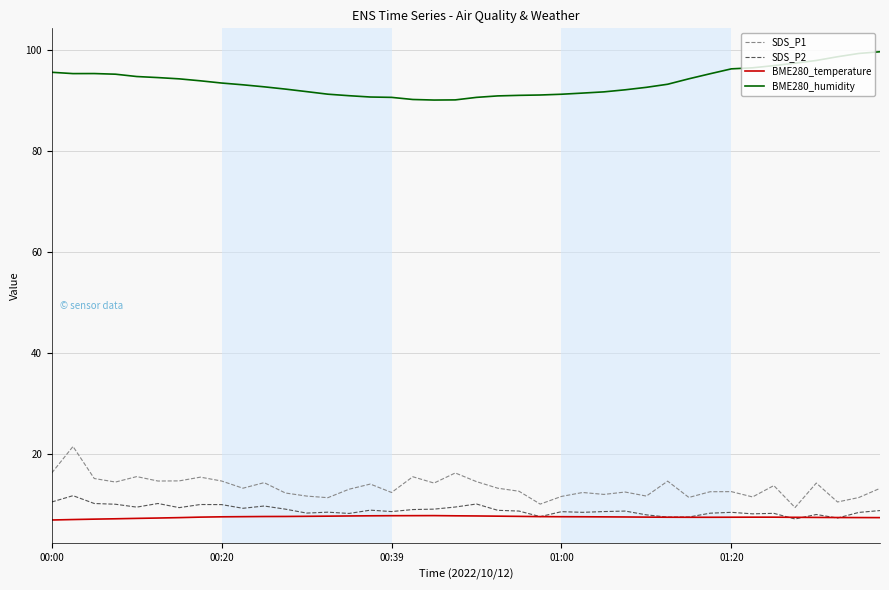

Rank the series by their maximum value, from lowest to highest.

BME280_temperature, SDS_P2, SDS_P1, BME280_humidity